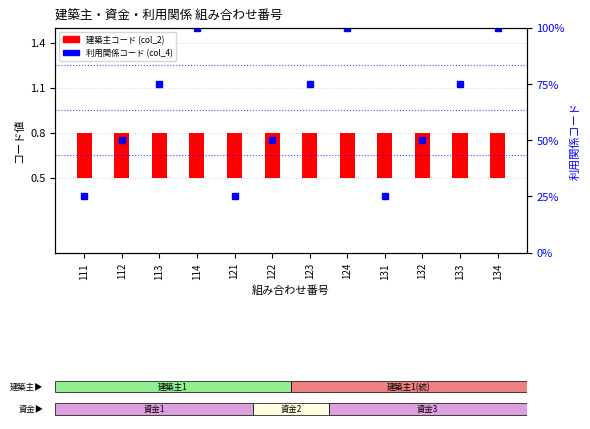

Reading left to right, transcribe all the data shown in this chart.

建築主コード (col_2): 111=0.3	112=0.3	113=0.3	114=0.3	121=0.3	122=0.3	123=0.3	124=0.3	131=0.3	132=0.3	133=0.3	134=0.3
利用関係コード (col_4): 111=25.0	112=50.0	113=75.0	114=100.0	121=25.0	122=50.0	123=75.0	124=100.0	131=25.0	132=50.0	133=75.0	134=100.0